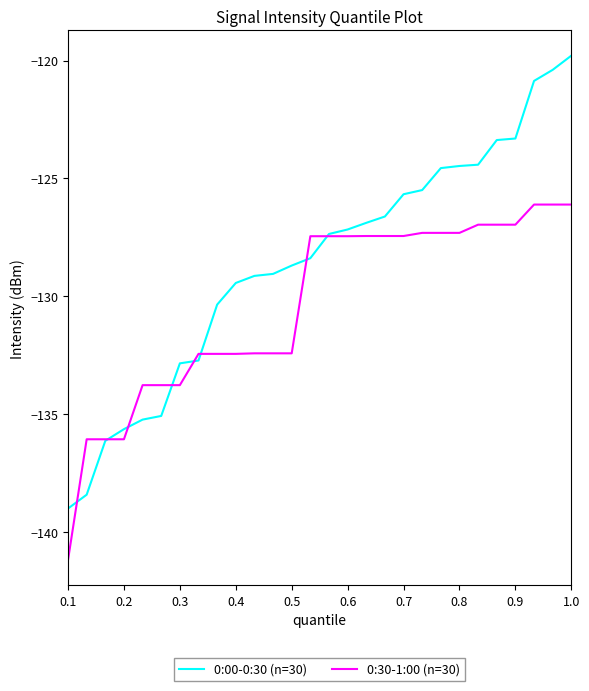

What is the minimum value shown in the chart?

-141.2